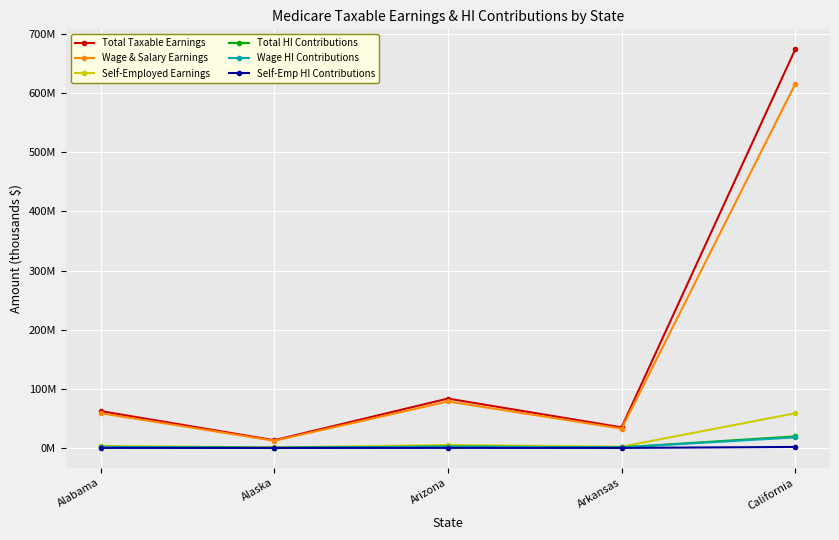

What are all the series names shown in the legend?

Total Taxable Earnings, Wage & Salary Earnings, Self-Employed Earnings, Total HI Contributions, Wage HI Contributions, Self-Emp HI Contributions